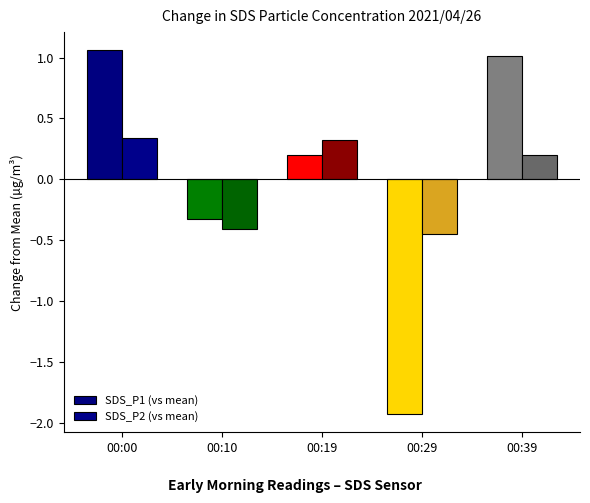

How many values in the SDS_P2 (vs mean) series are below 0?

2